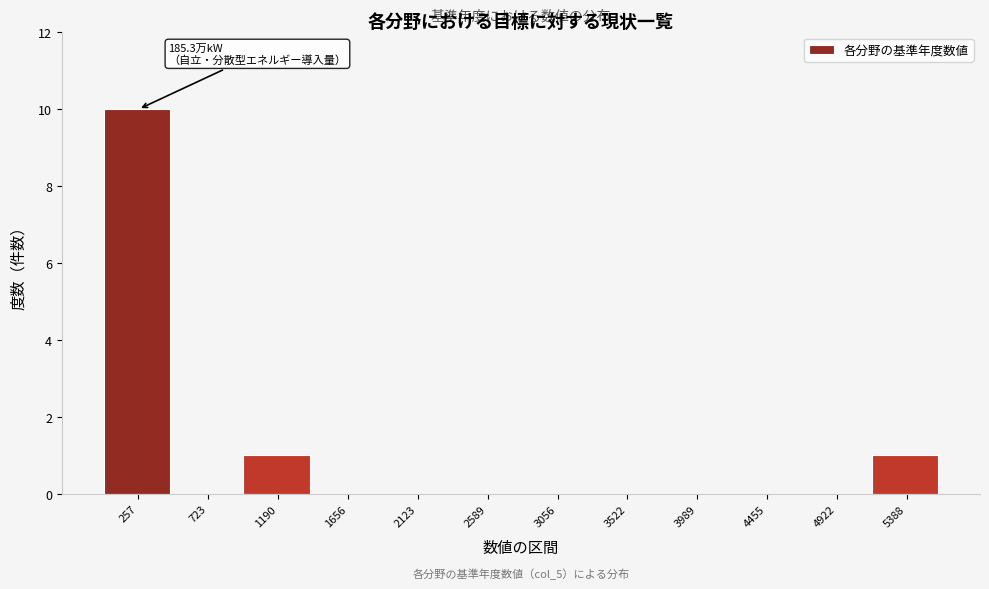

Over which range of the x-axis is the bar tallest?

0 to 500